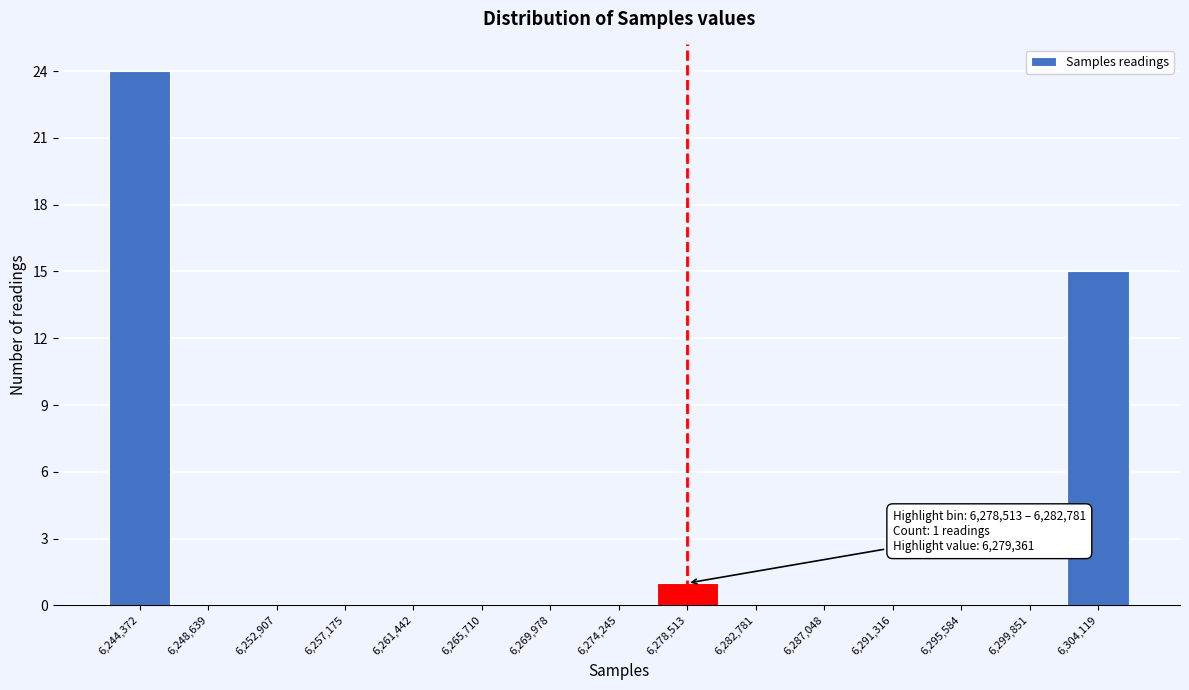

Reading left to right, what are all the values shown in this chart?

6,244,372=24	6,248,639=0	6,252,907=0	6,257,175=0	6,261,442=0	6,265,710=0	6,269,978=0	6,274,245=0	6,278,513=1	6,282,781=0	6,287,048=0	6,291,316=0	6,295,584=0	6,299,851=0	6,304,119=15